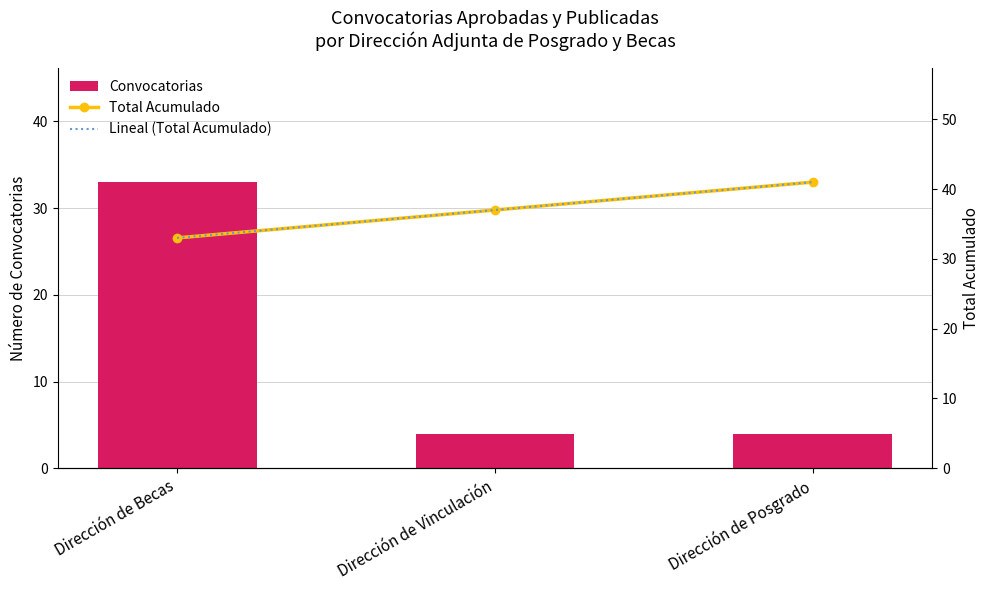

How many groups of bars are there?

3